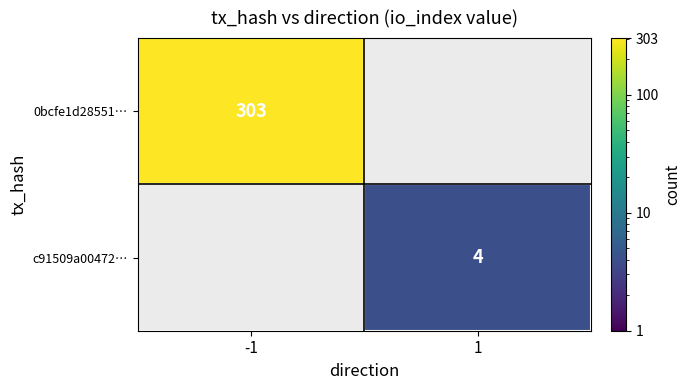

Is the value of 0bcfe1d28551… at -1 greater than the value of c91509a00472… at 1?

Yes